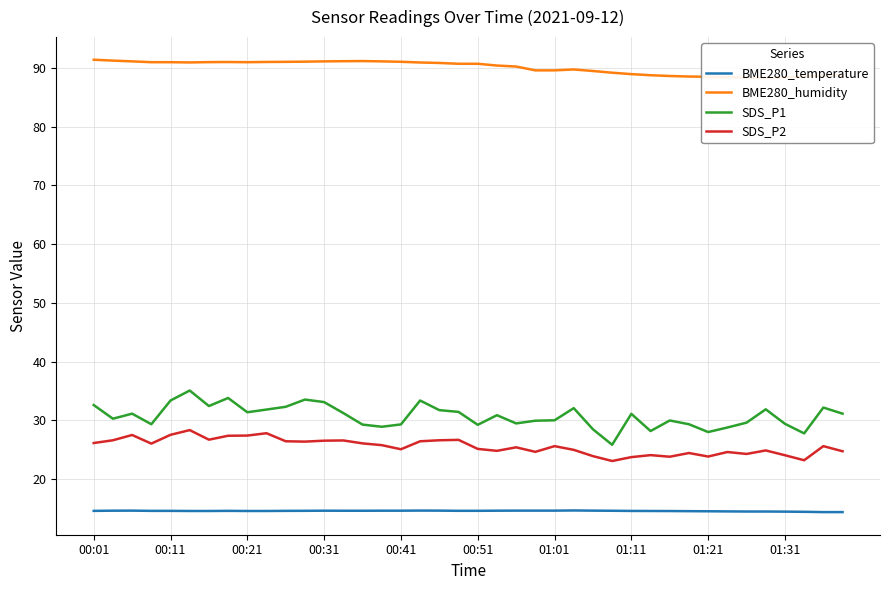

Is the value of SDS_P1 at 00:41 greater than the value of BME280_temperature at 00:21?

Yes